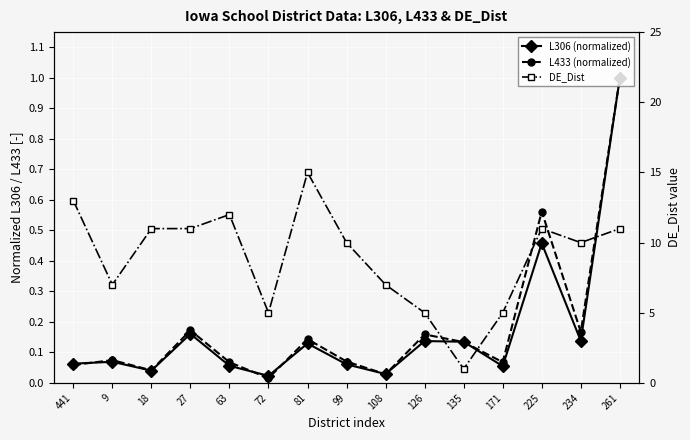

Reading left to right, list all the values displayed in this chart.

L306 (normalized): 441=0.1	9=0.1	18=0.0	27=0.2	63=0.1	72=0.0	81=0.1	99=0.1	108=0.0	126=0.1	135=0.1	171=0.1	225=0.5	234=0.1	261=1.0
L433 (normalized): 441=0.1	9=0.1	18=0.0	27=0.2	63=0.1	72=0.0	81=0.1	99=0.1	108=0.0	126=0.2	135=0.1	171=0.1	225=0.6	234=0.2	261=1.0
DE_Dist: 441=13.0	9=7.0	18=11.0	27=11.0	63=12.0	72=5.0	81=15.0	99=10.0	108=7.0	126=5.0	135=1.0	171=5.0	225=11.0	234=10.0	261=11.0